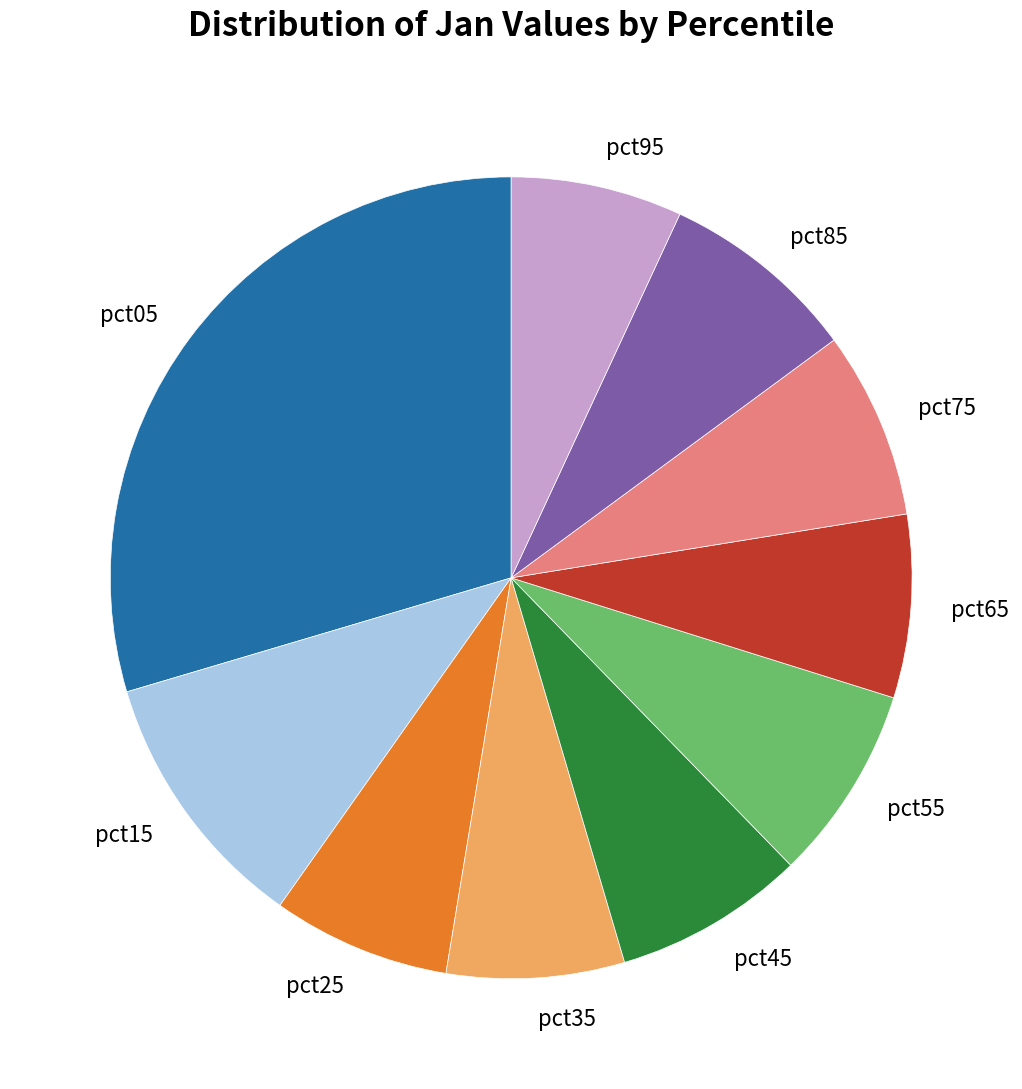

True or false: pct65 accounts for 1% of the total.

False